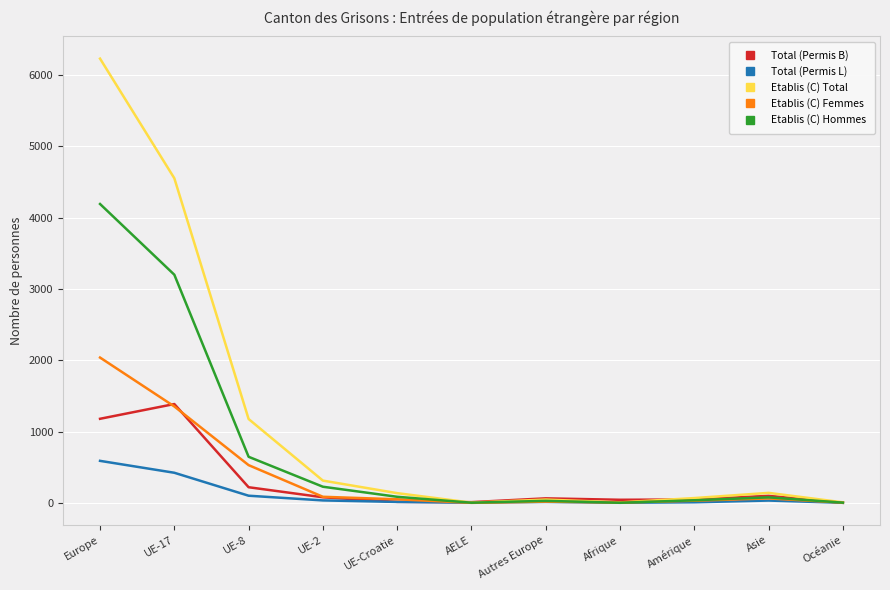

Rank the series by their maximum value, from lowest to highest.

Total (Permis L), Total (Permis B), Etablis (C) Femmes, Etablis (C) Hommes, Etablis (C) Total